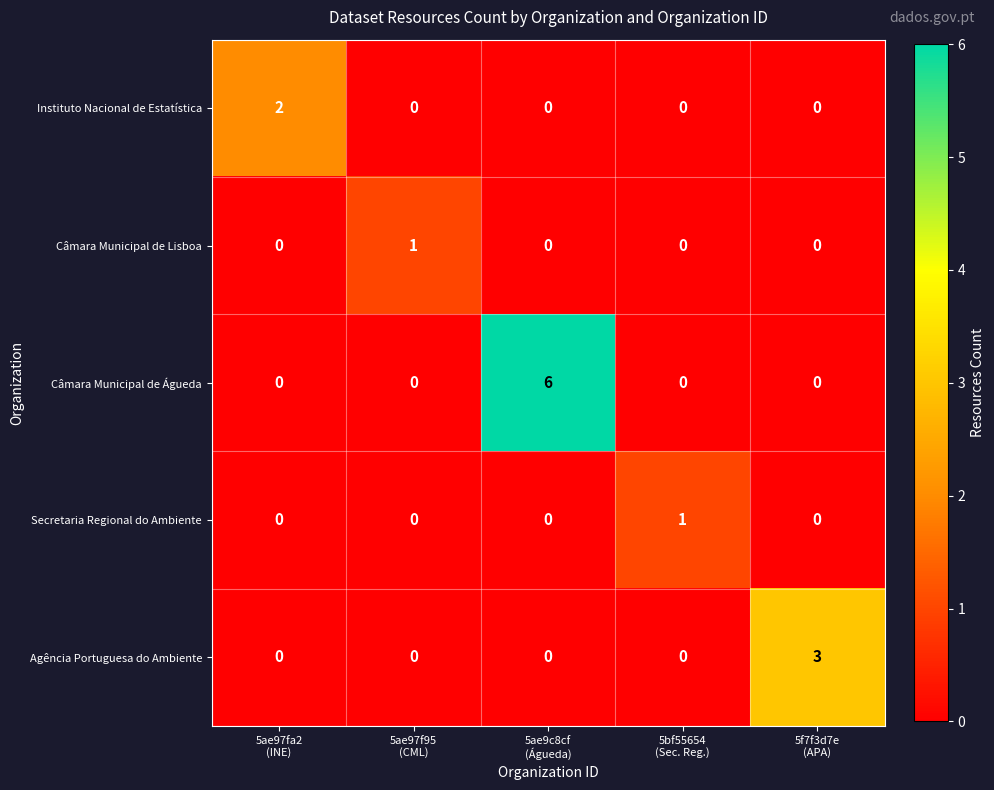

Which series has the largest total across all categories?

Câmara Municipal de Águeda